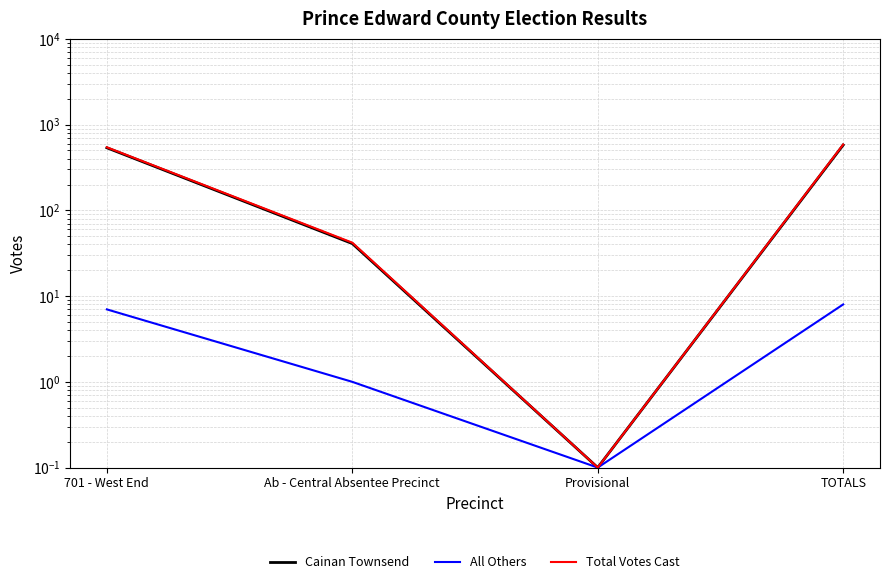

True or false: All Others and Total Votes Cast intersect in this chart.

False